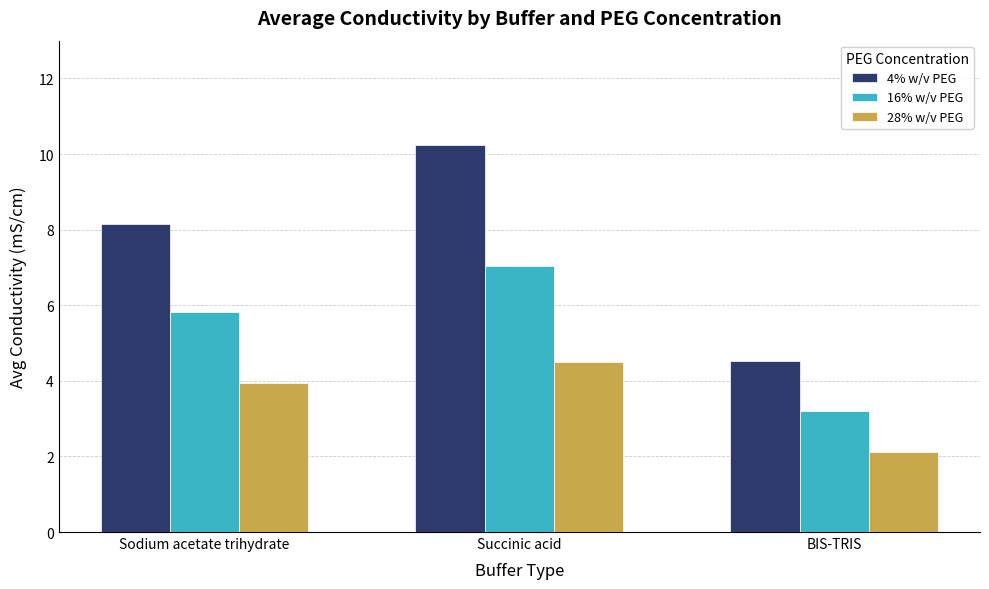

At how many categories does at least one series exceed 5?

2